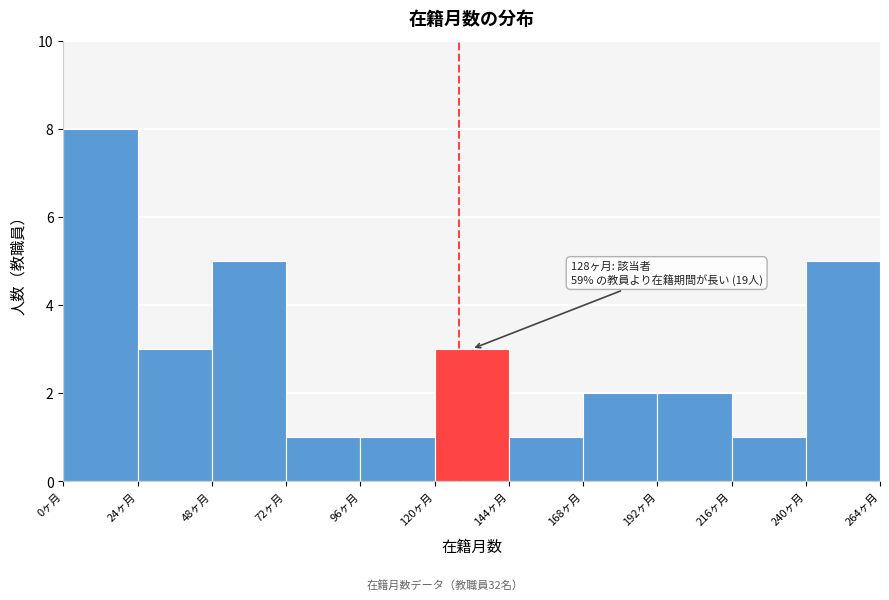

Over which range of the x-axis is the bar tallest?

0 to 24